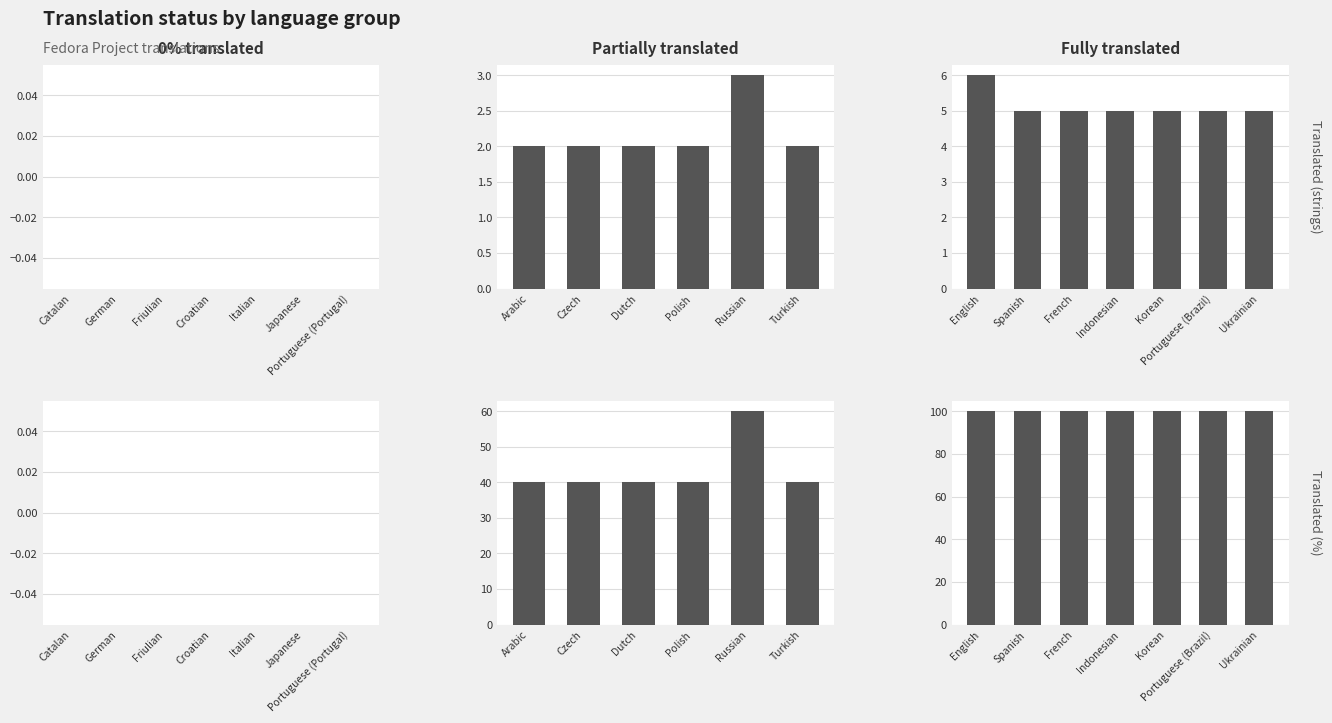

Which has a higher value, Portuguese (Brazil) or Ukrainian?

Portuguese (Brazil)